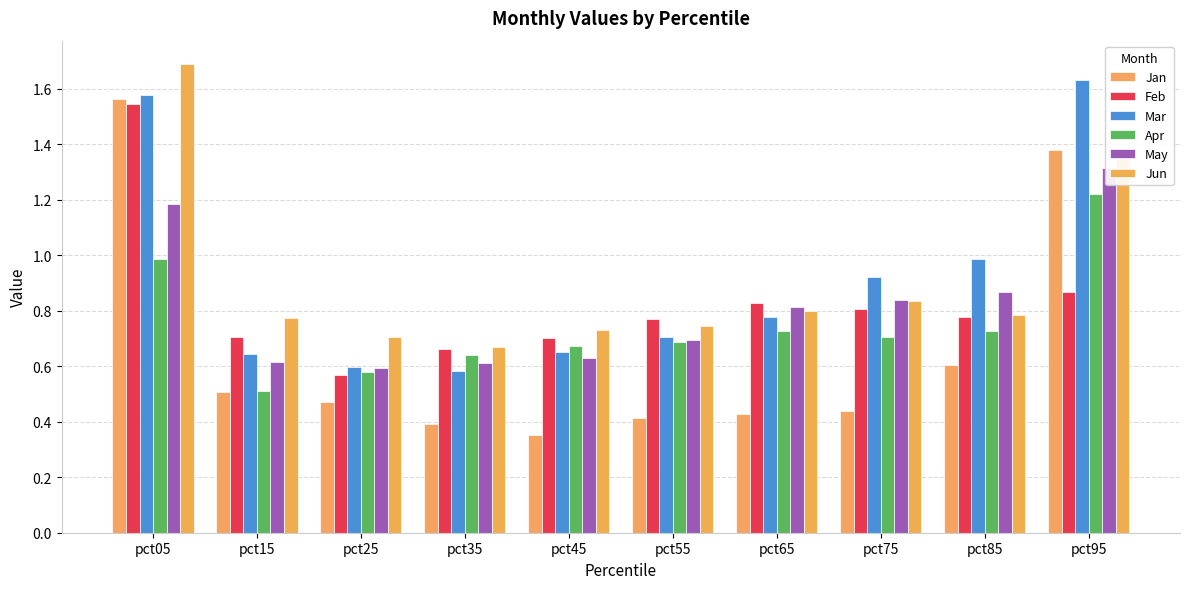

What is the difference between the second highest and second lowest values in the Jun series?

0.7